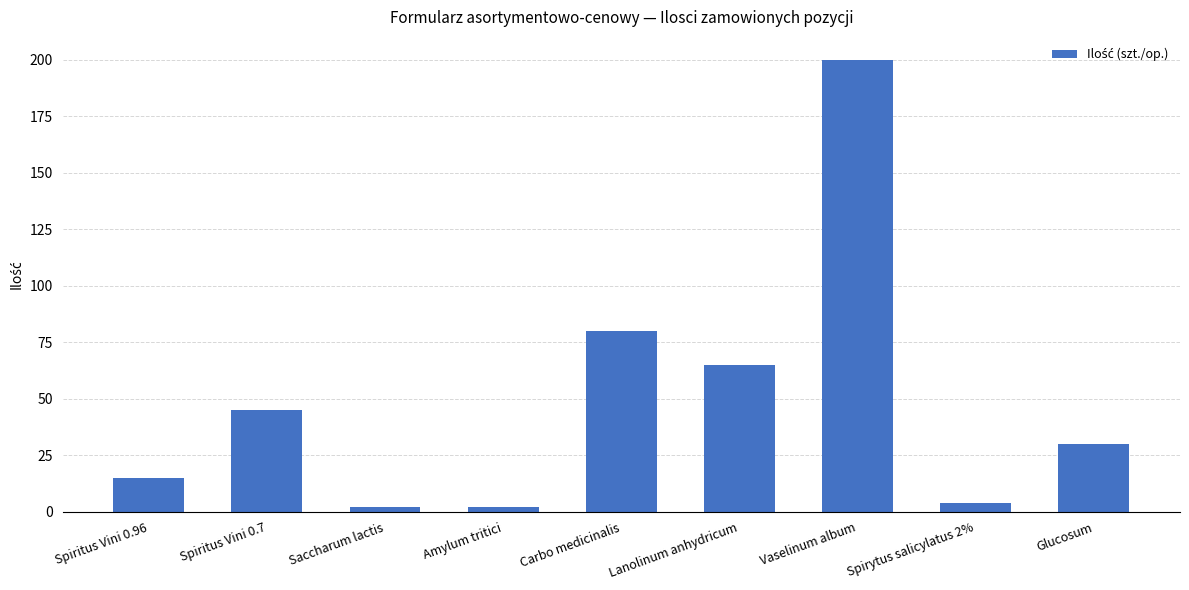

What is the difference between the values at Saccharum lactis and Carbo medicinalis?

78